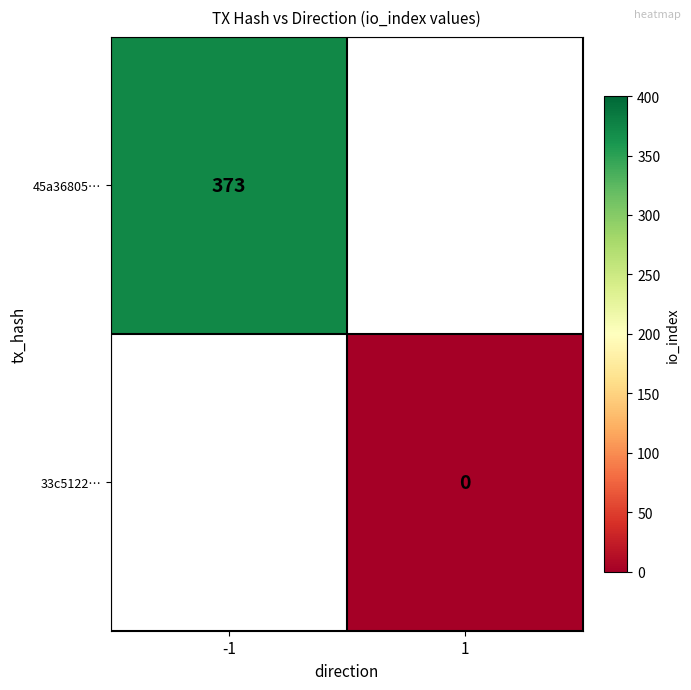

The 45a36805… series shows 85 at -1. True or false?

False